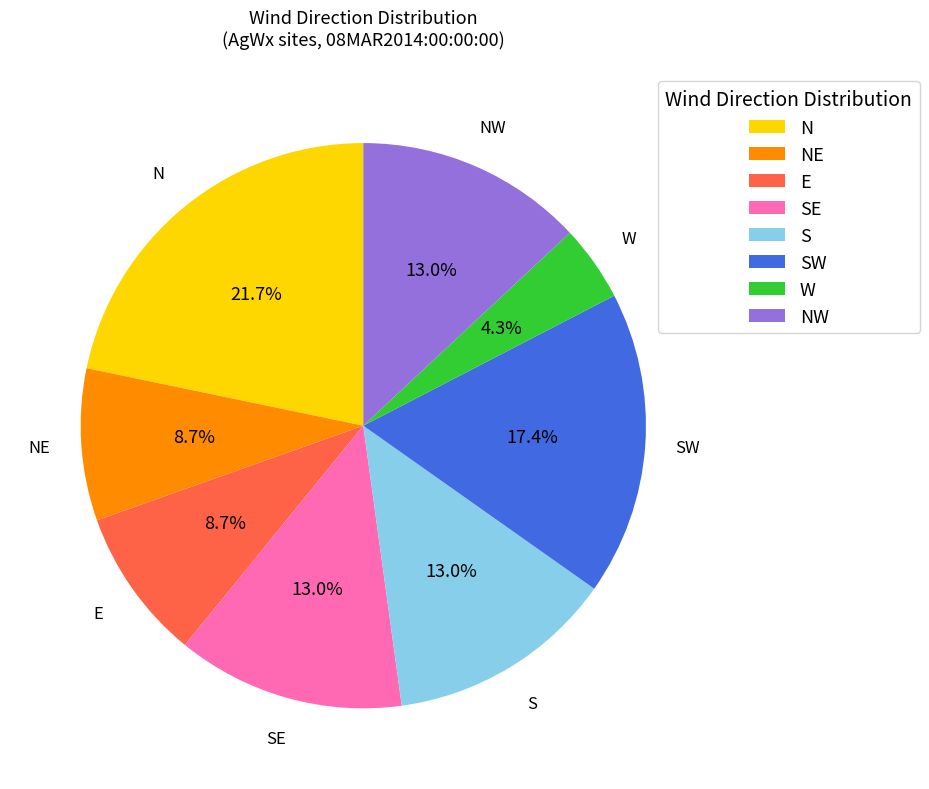

Between E and N, which is larger?

N